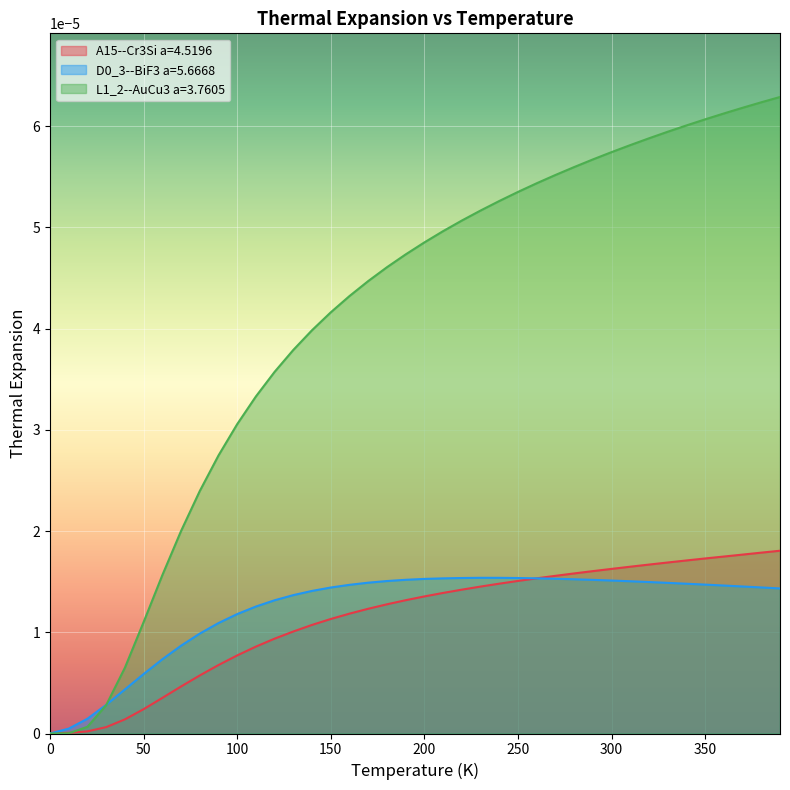

What is the label of the 14th point from the left?

130.0